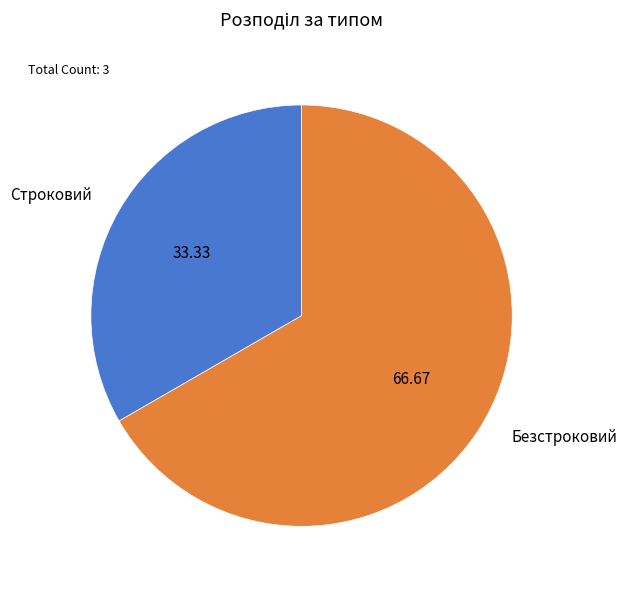

Count the number of slices in the pie.

2